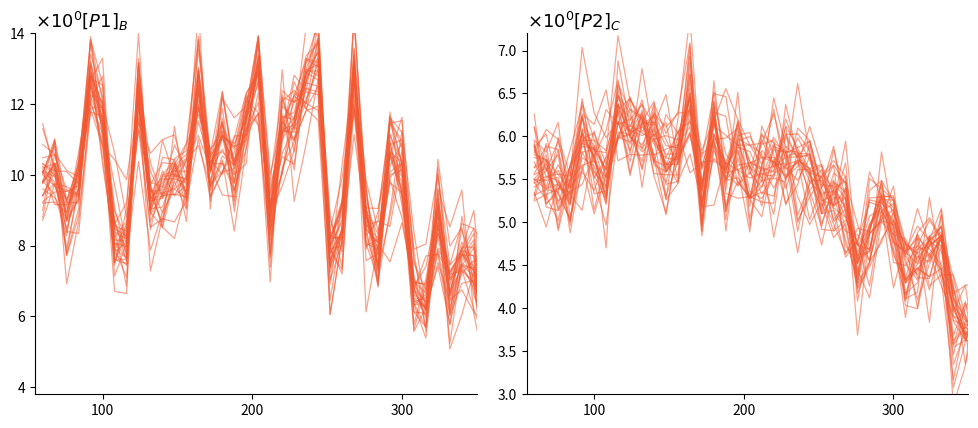

True or false: P1 and P2 cross at least once.

False